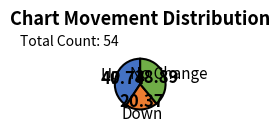

Which category has the biggest portion of the pie?

Up